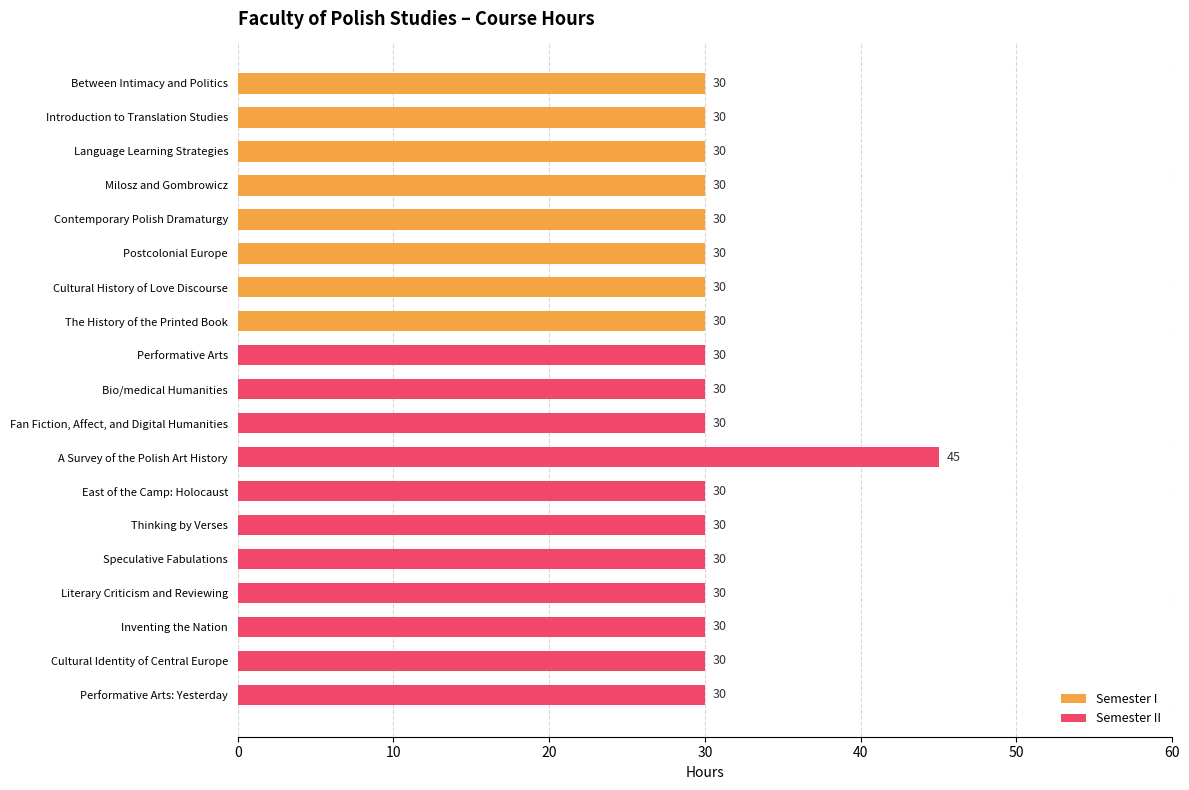

What is the average value of the Semester II series?

31